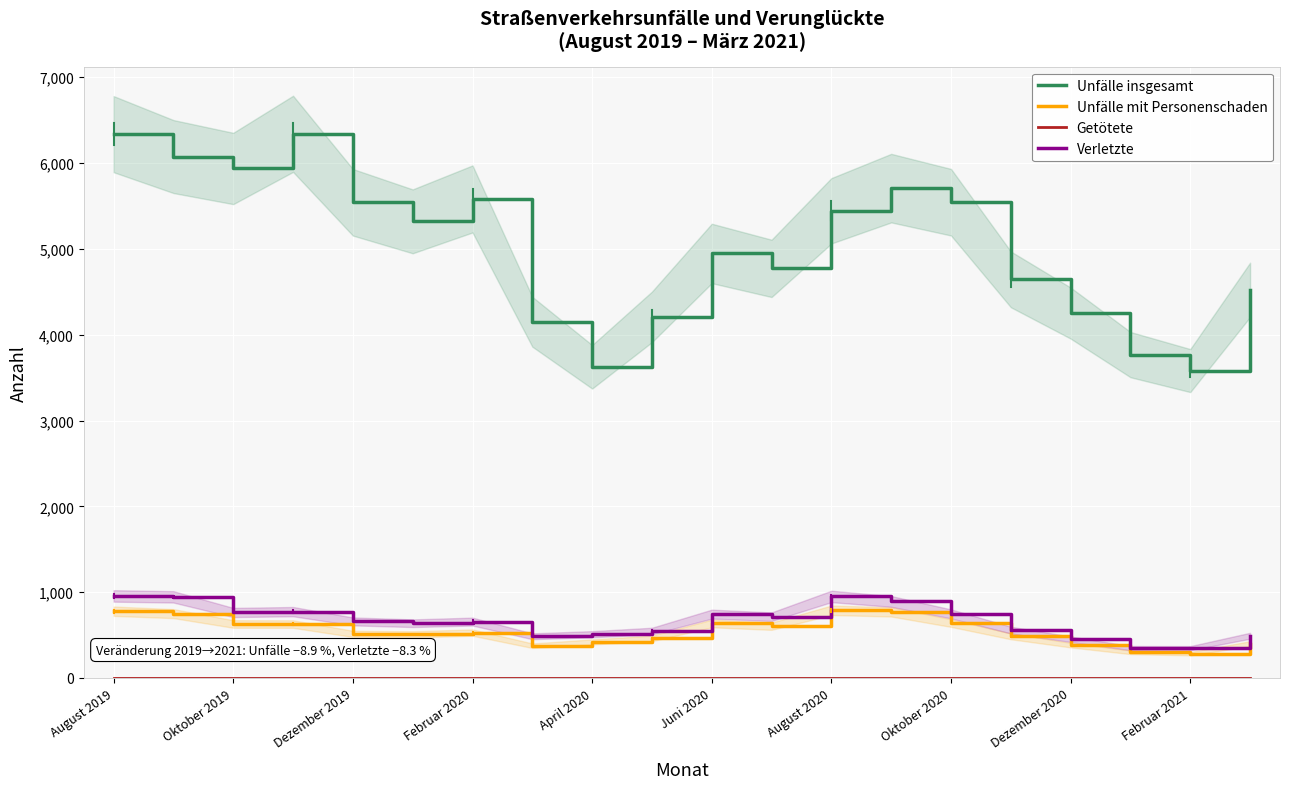

What is the sum of the Unfälle mit Personenschaden values at Oktober 2020 and April 2020?

1060